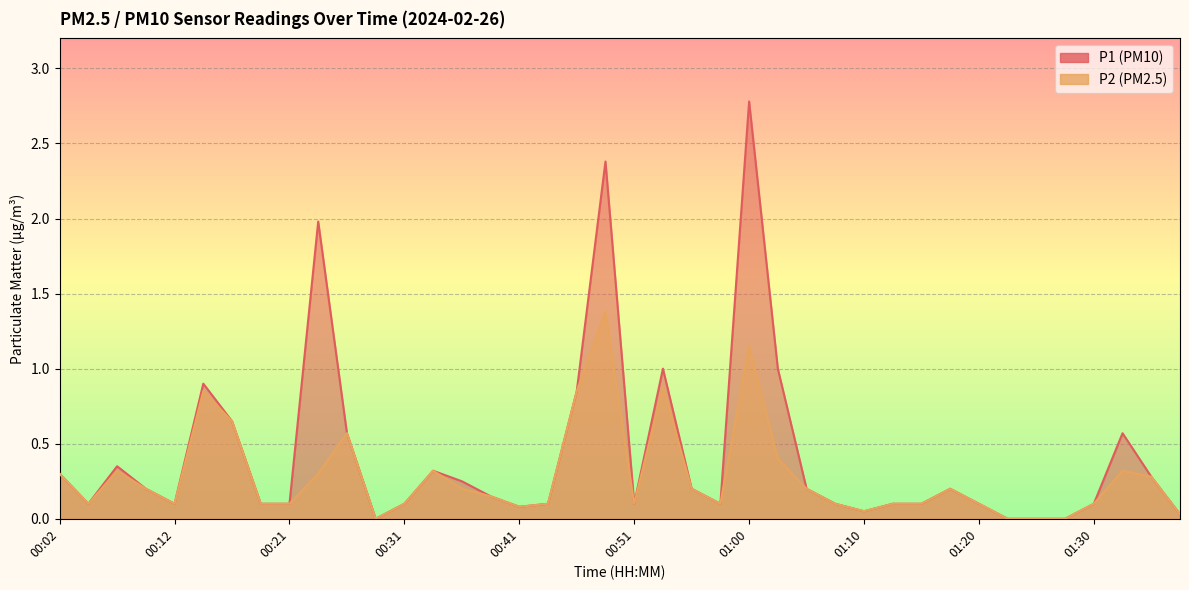

What is the value of the P1 point at the 21st from the left?

0.1